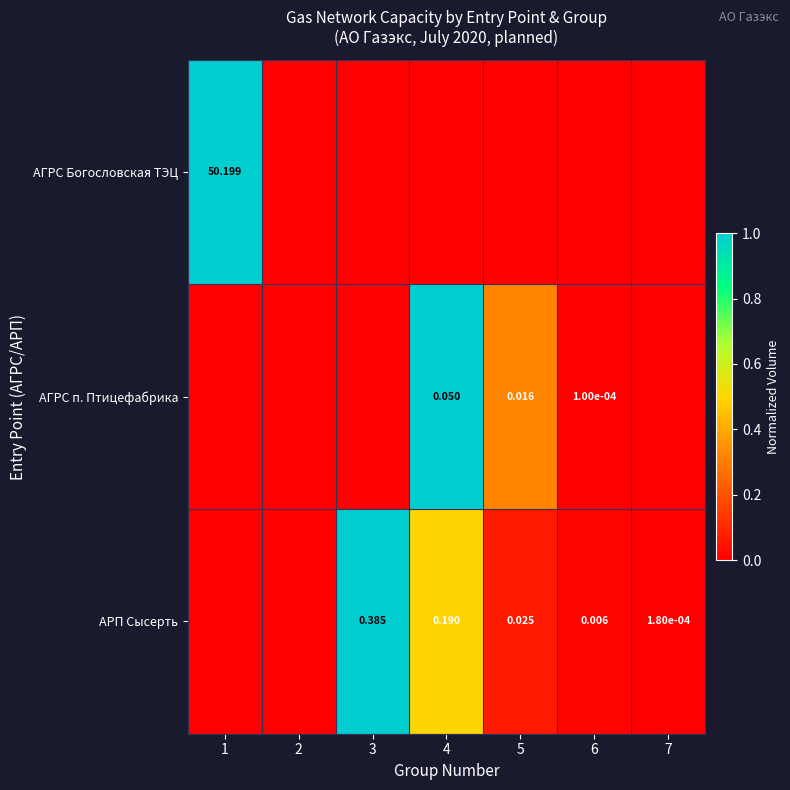

At which category is the sum across all series the highest?

4